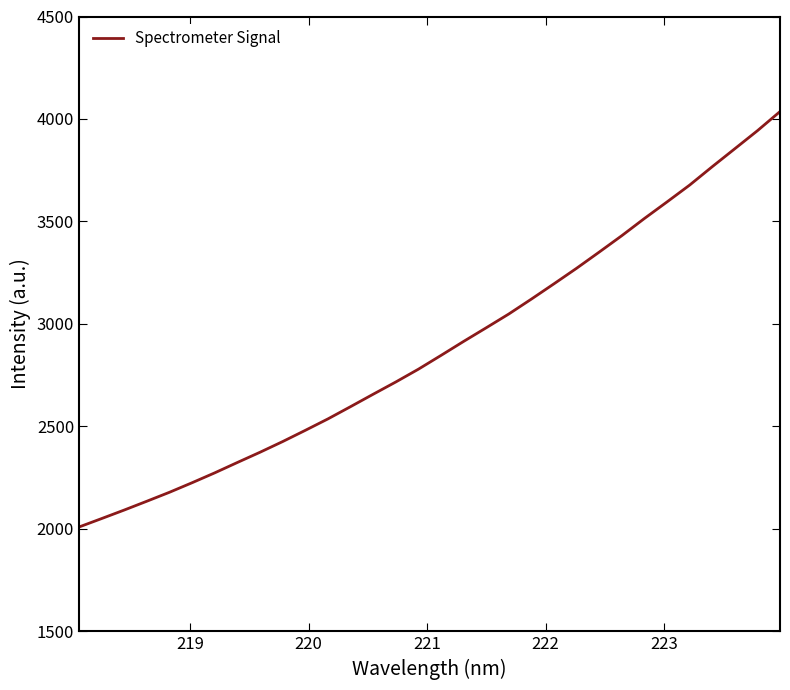

What is the sum of all values?

92410.0